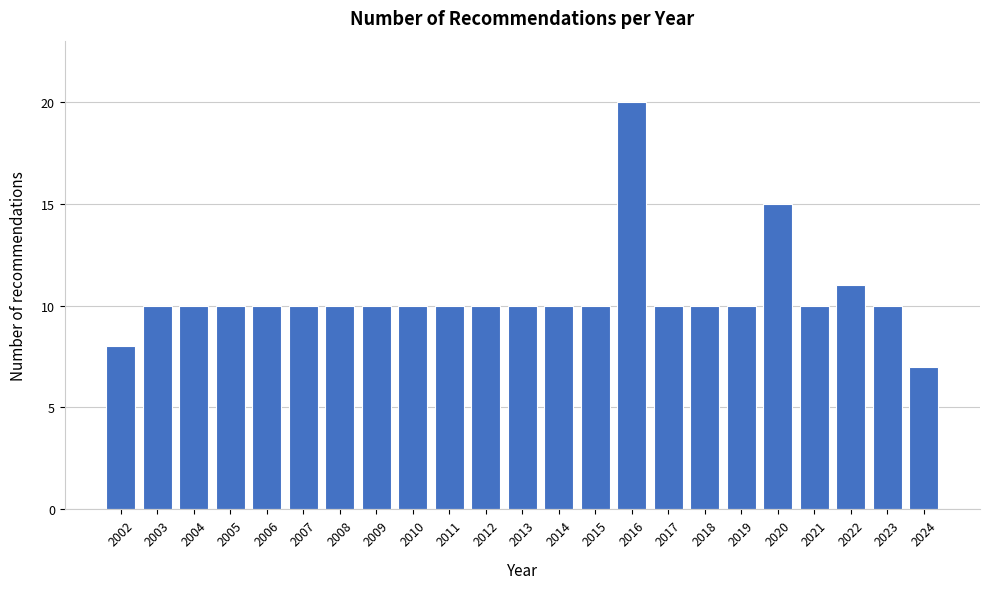

Reading left to right, transcribe all the data shown in this chart.

8	10	10	10	10	10	10	10	10	10	10	10	10	10	20	10	10	10	15	10	11	10	7